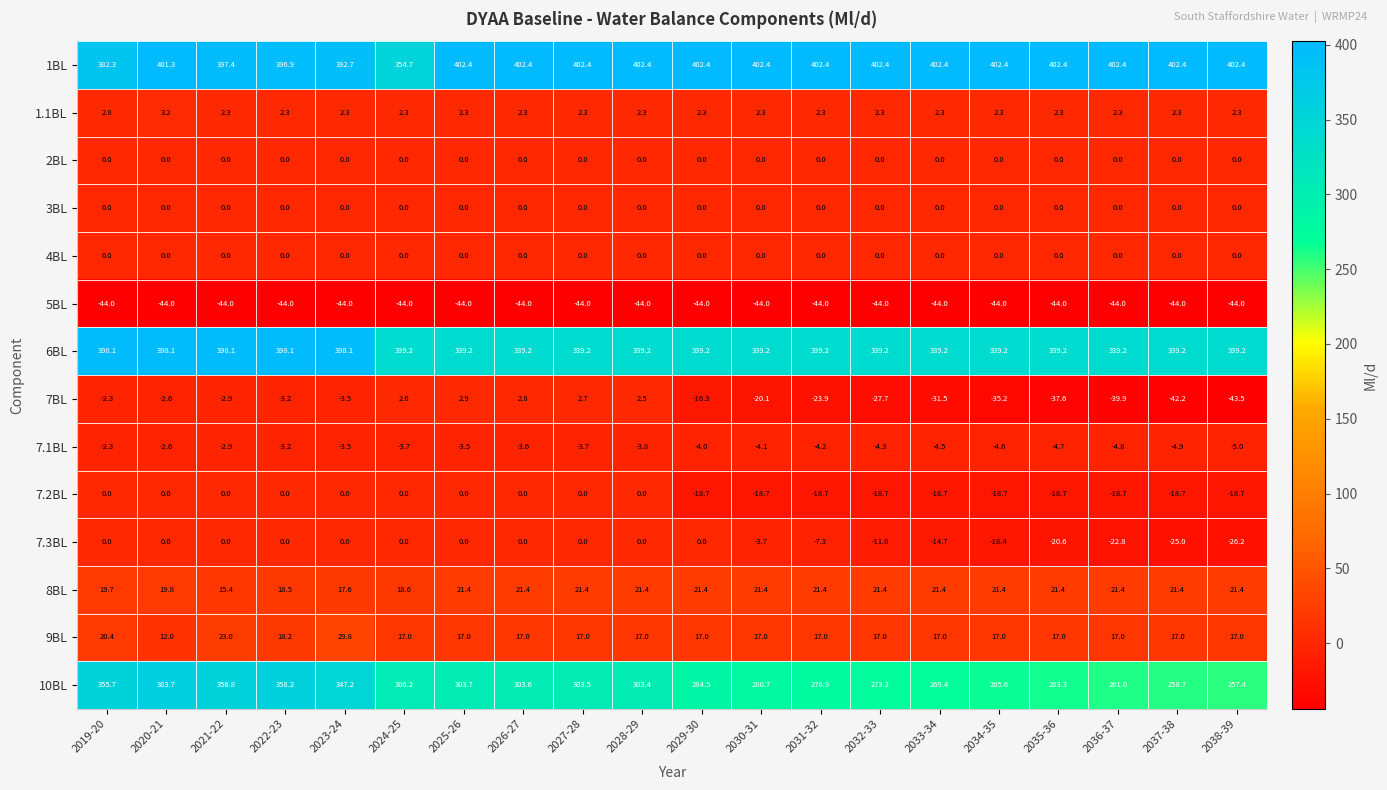

What is the sum of all 7.3BL values?

-149.7